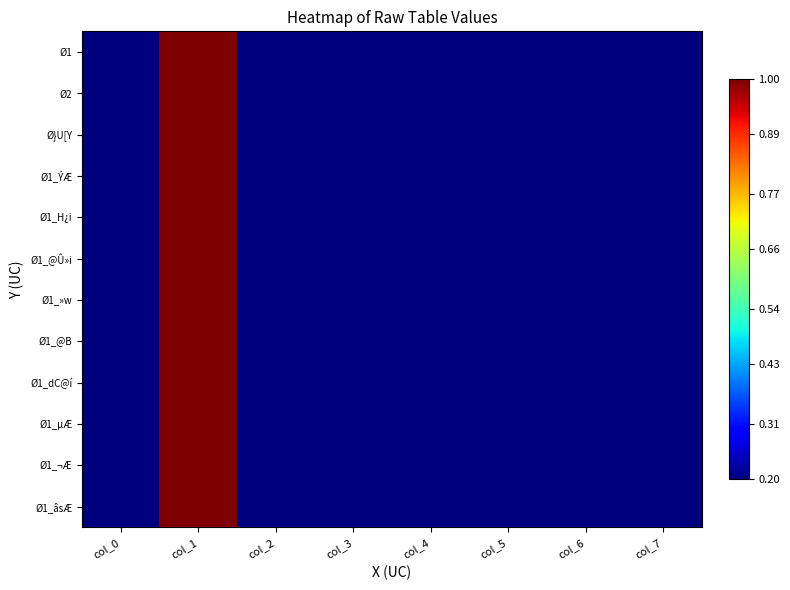

Which label corresponds to the smallest value in the chart?

col_7